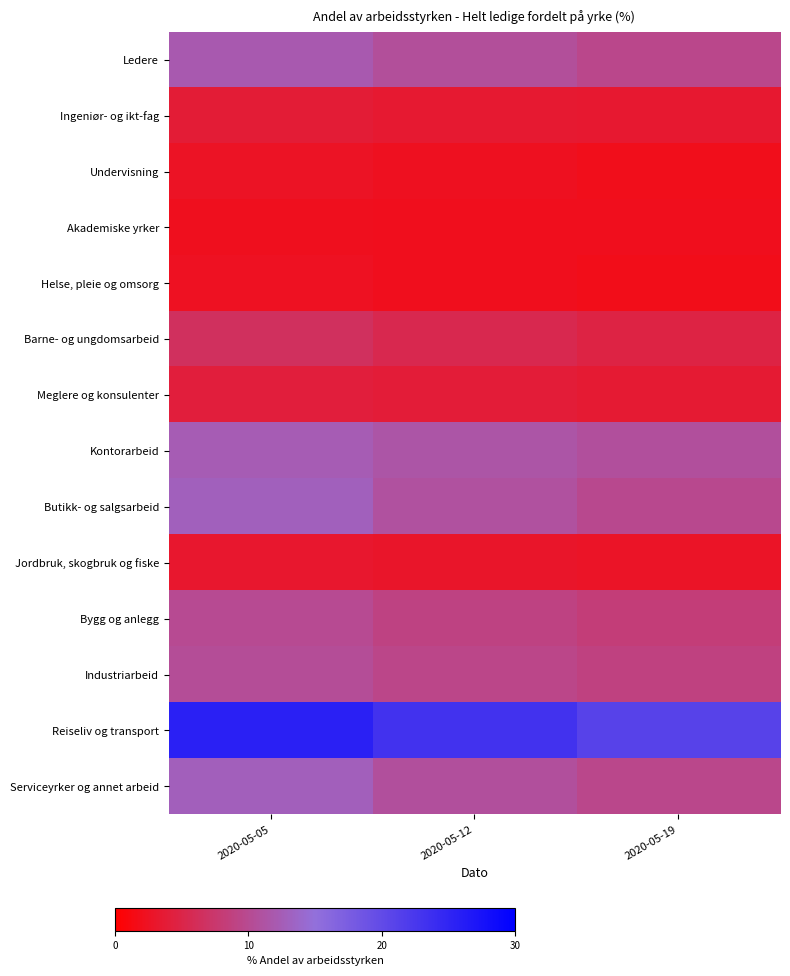

What is the total value across all series at 2020-05-19?

97.7